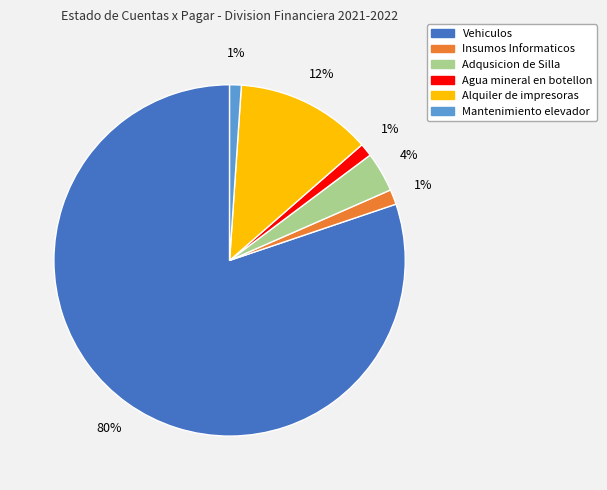

To the nearest percent, what is the combined percentage of Mantenimiento elevador and Insumos Informaticos?

2%